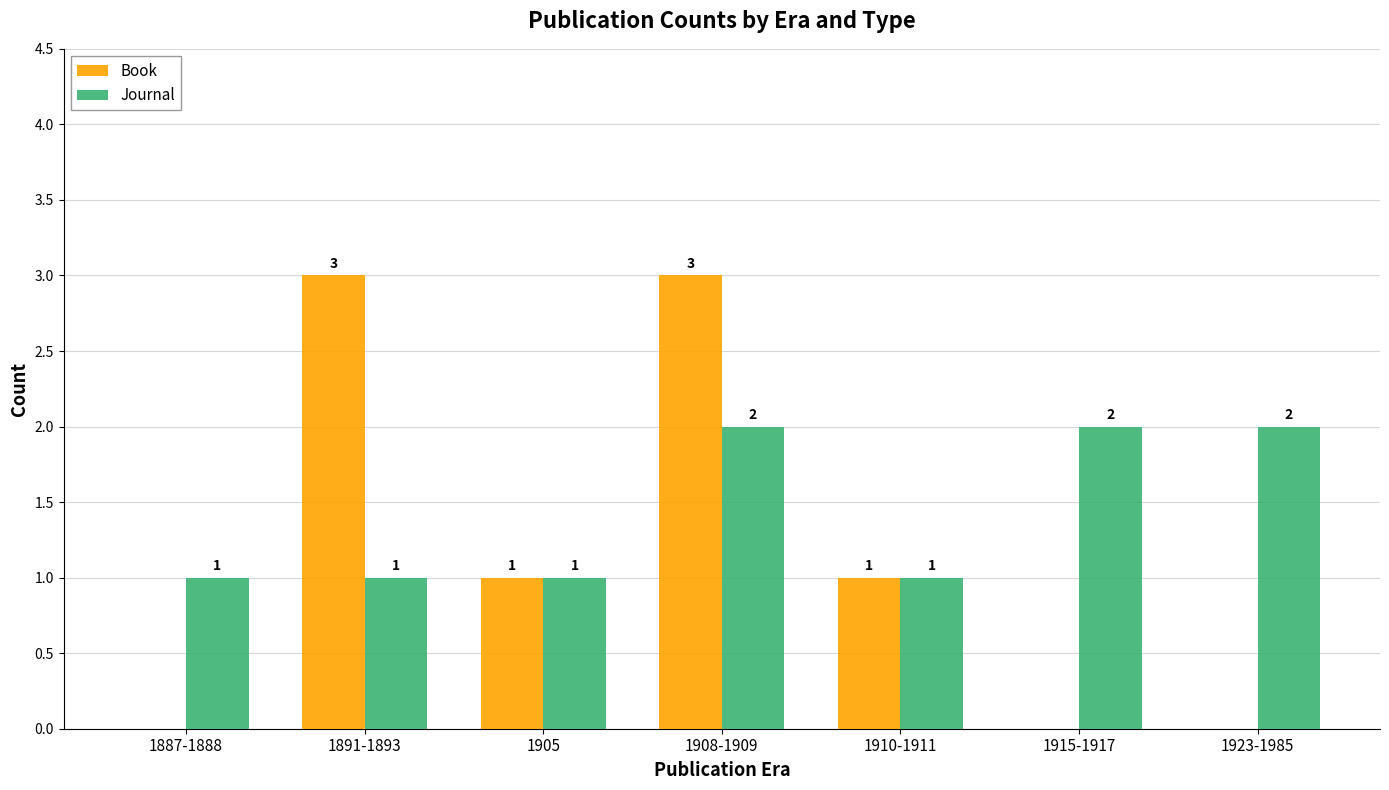

Are the bars horizontal?

No